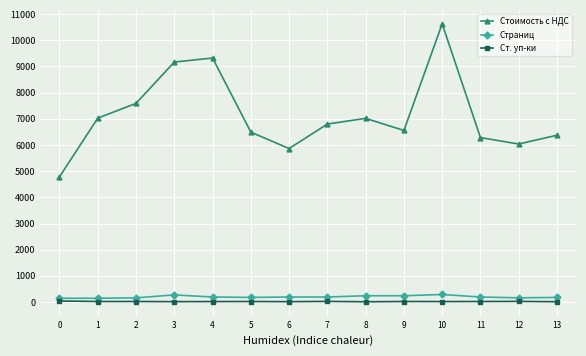

Between 1 and 6, which series saw the biggest shift?

Стоимость с НДС